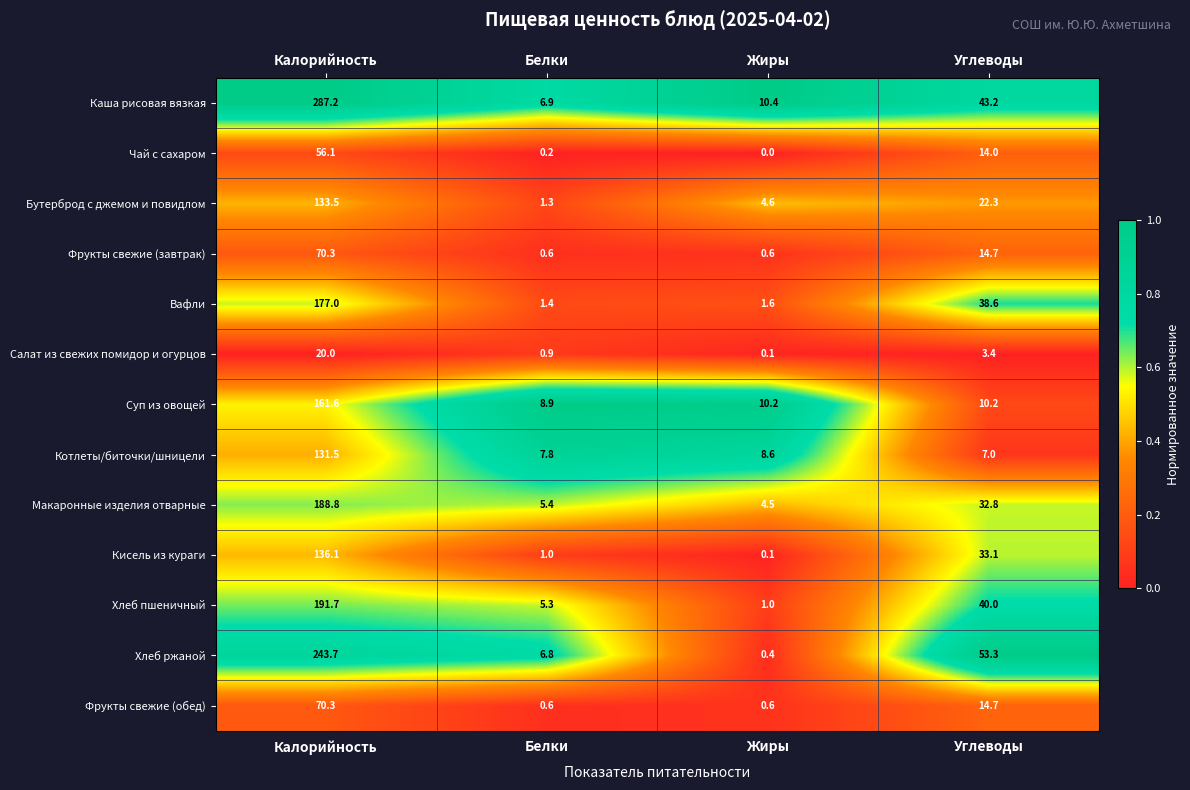

At how many categories does at least one series exceed 0?

4